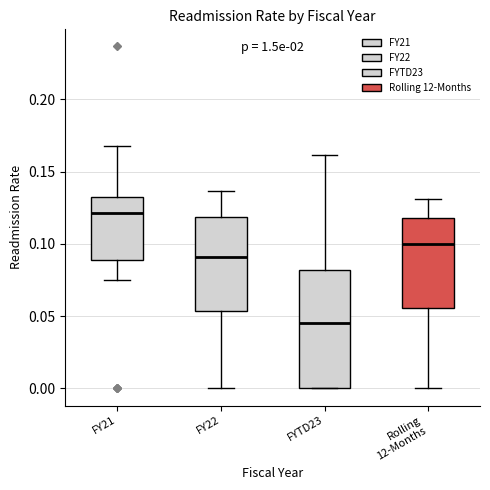

Which box is the tallest, from its lower edge to its upper edge?

FYTD23